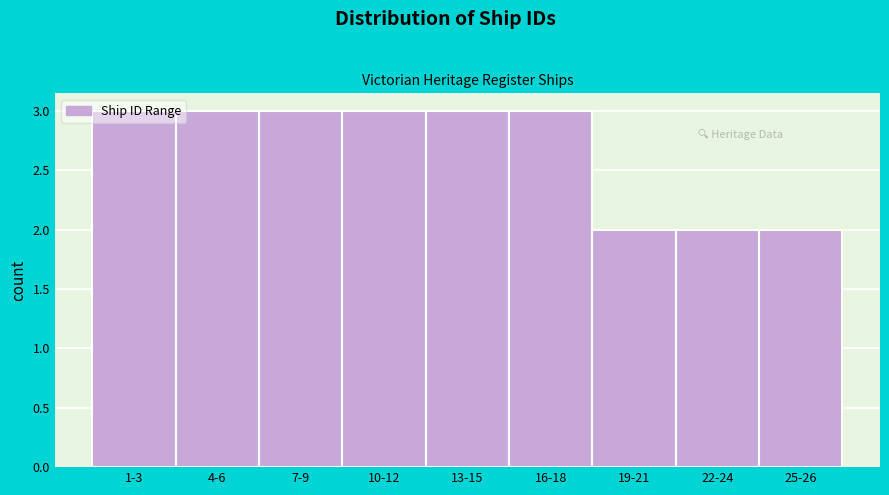

Approximately how many times larger is the value at 1-3 compared to 19-21?

1.5